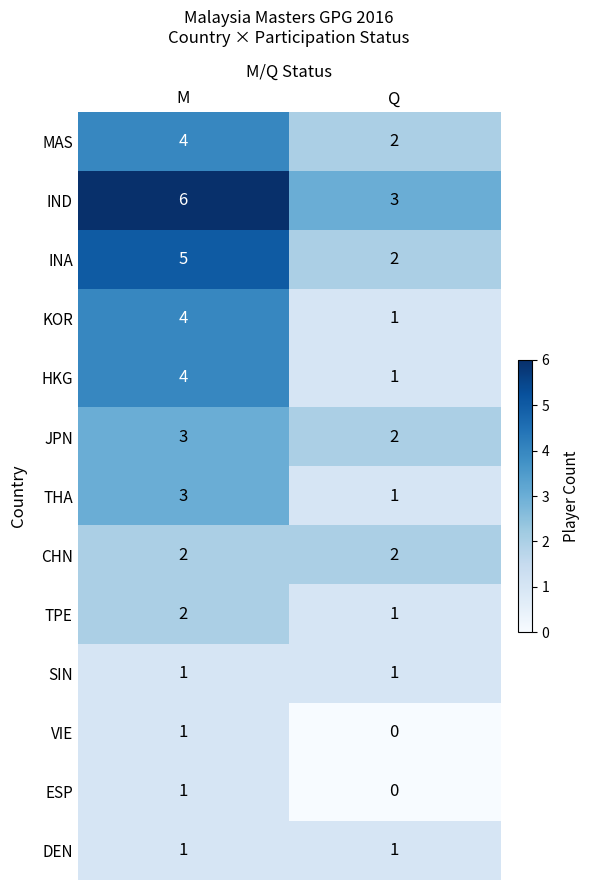

At how many categories does at least one series exceed 5?

1